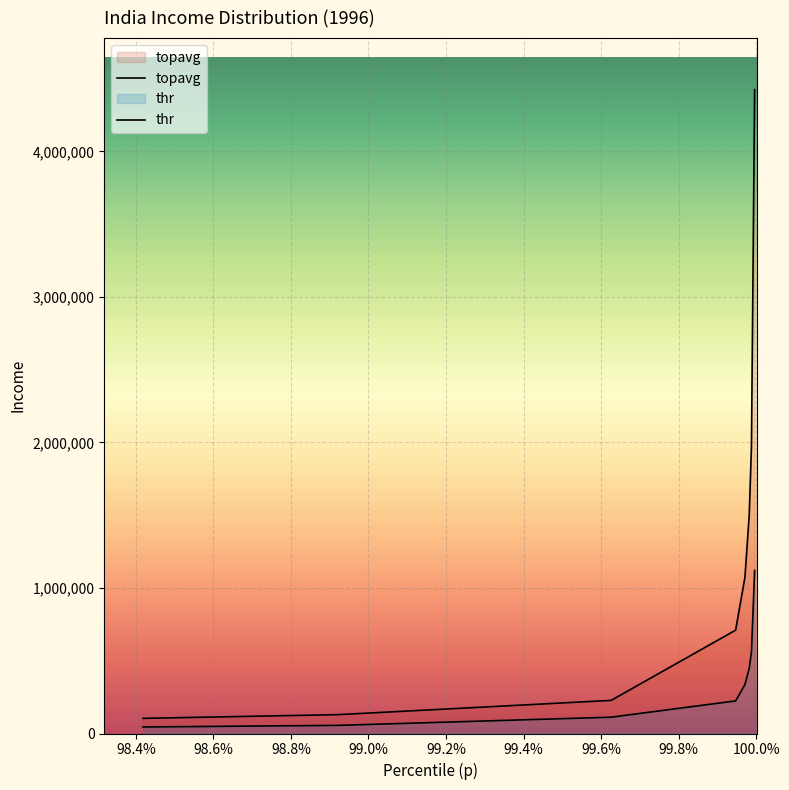

How many lines are shown in the chart?

2